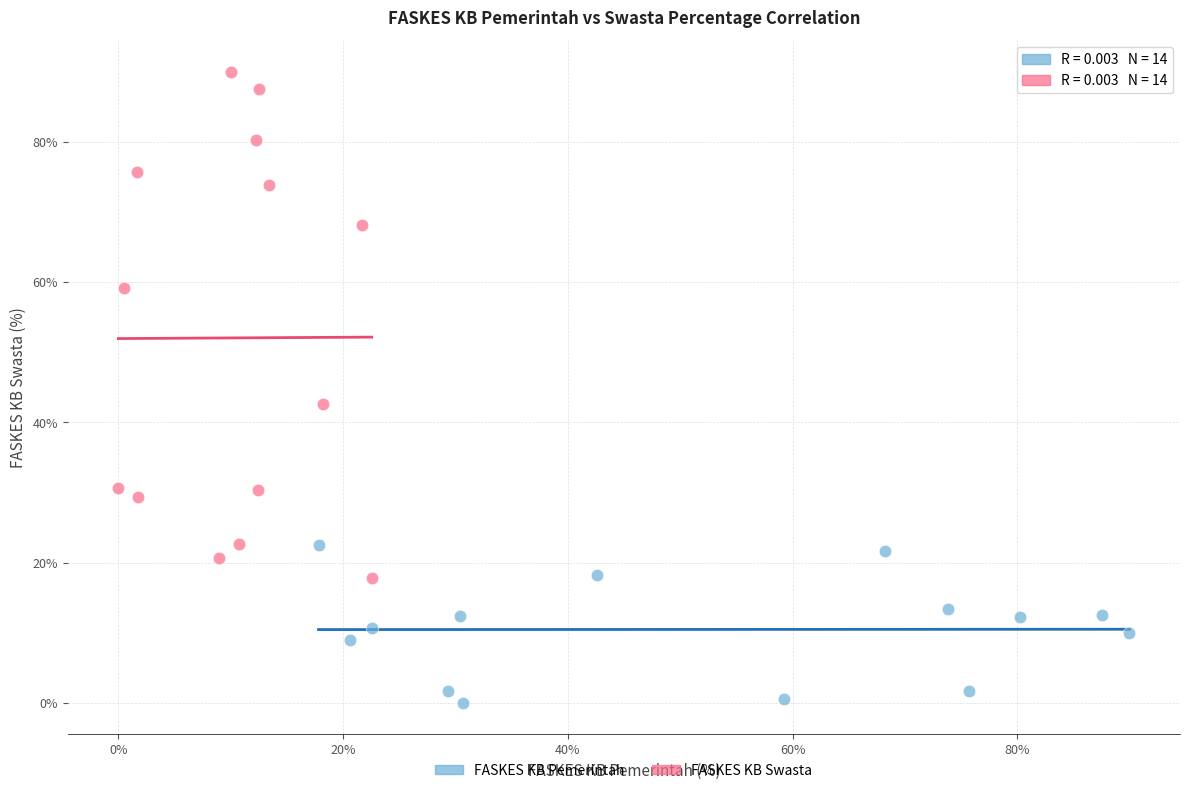

What are all the series names shown in the legend?

FASKES KB Pemerintah, FASKES KB Swasta